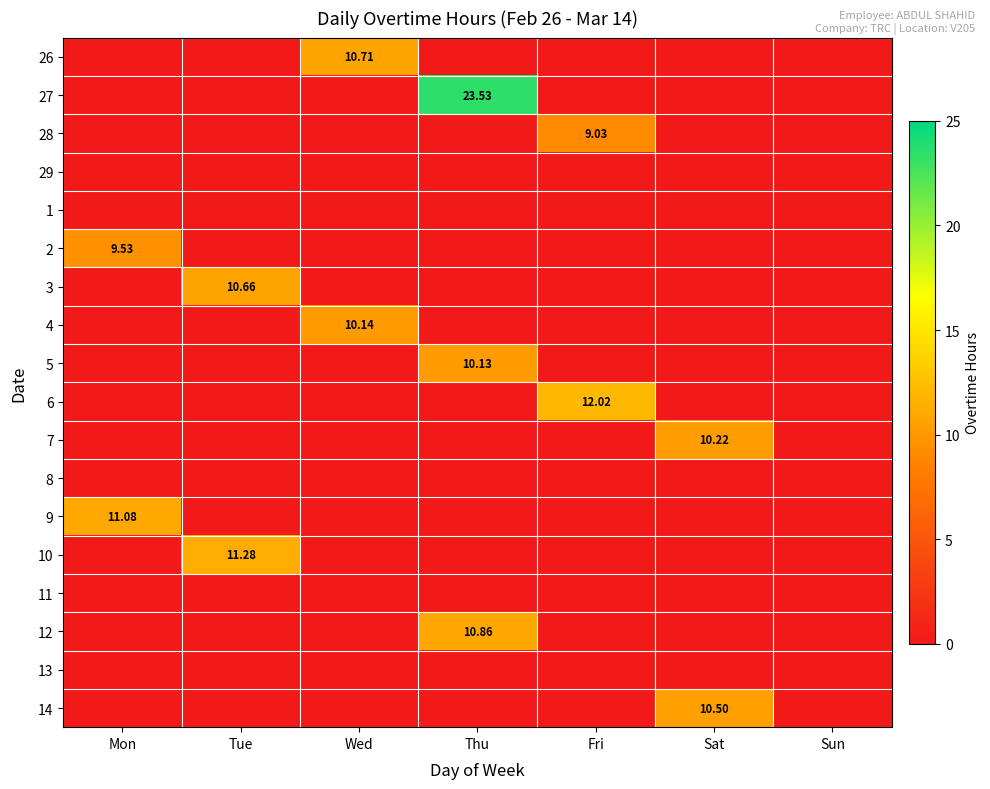

What is the total value across all series at Mon?

20.6